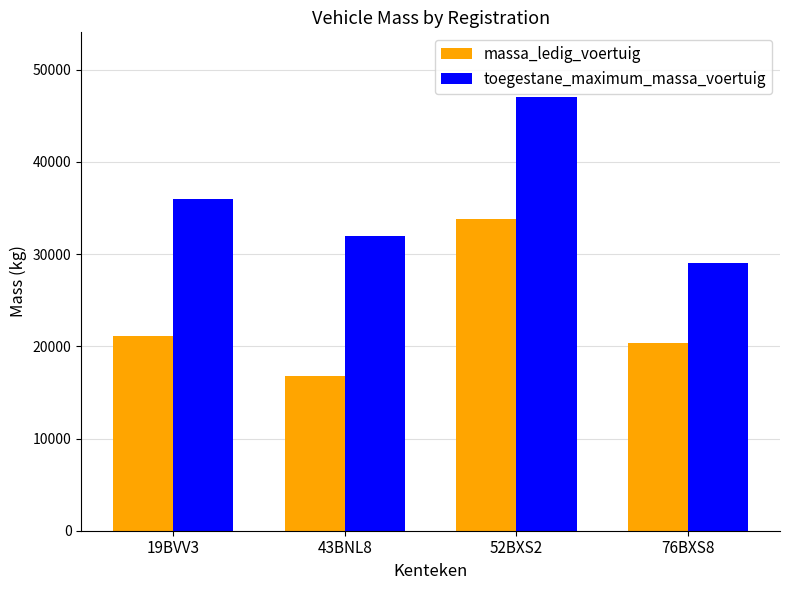

What is the difference between the massa_ledig_voertuig values at 19BVV3 and 43BNL8?

4289